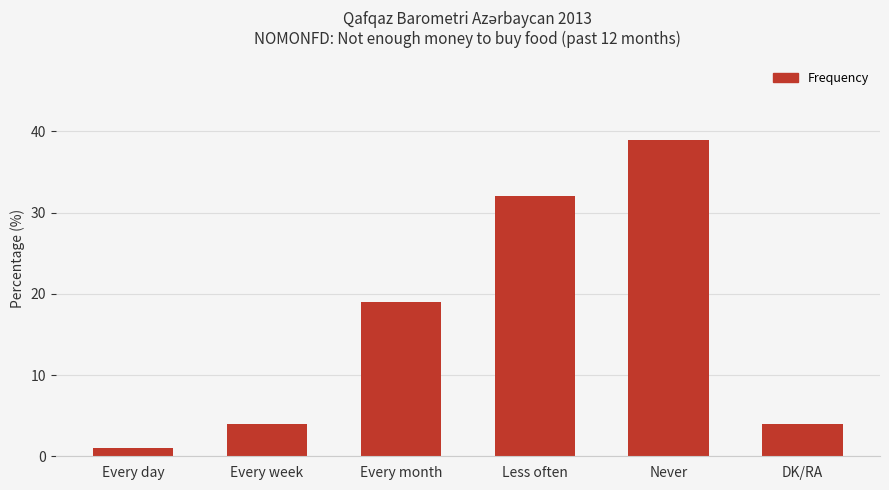

Count the number of data series in this chart.

1